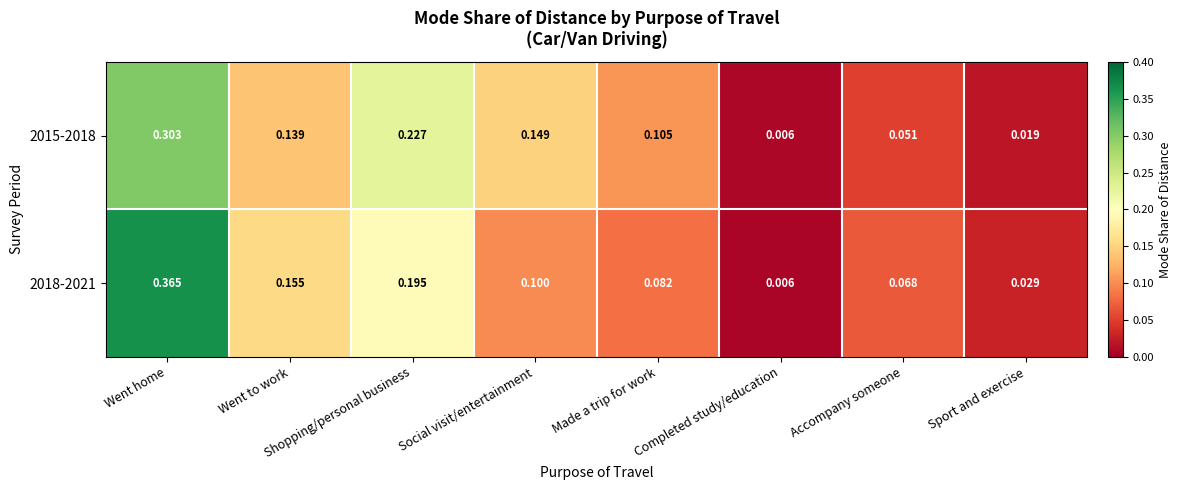

Where is 2018-2021 nearest to the value 0?

Completed study/education